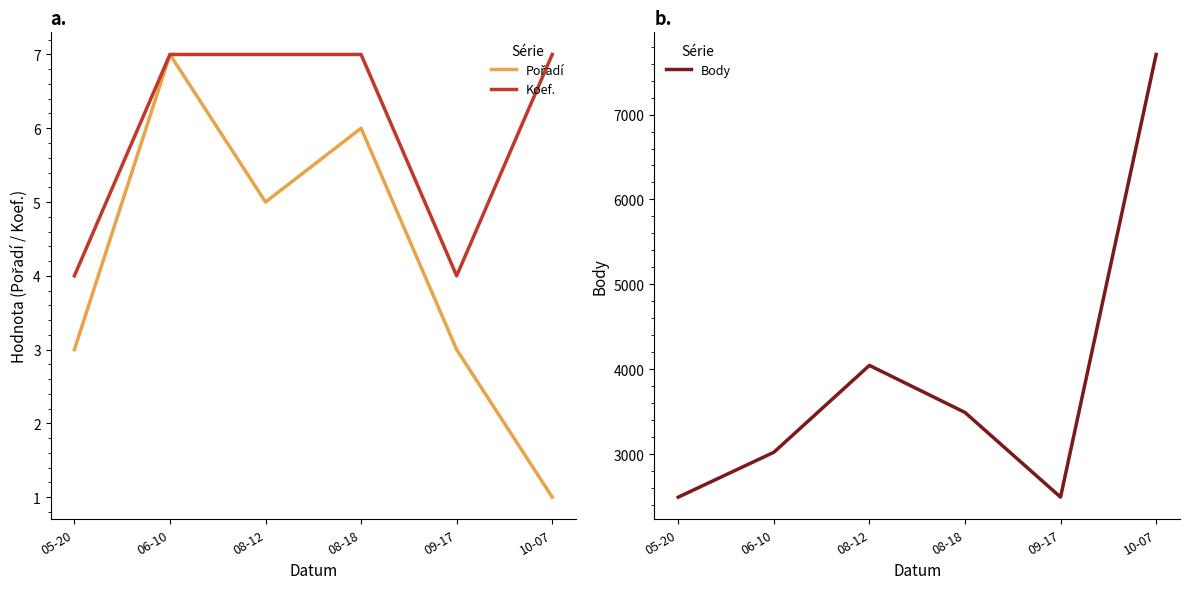

Reading left to right, what are all the values shown in this chart?

Pořadí: 3	7	5	6	3	1
Koef.: 4	7	7	7	4	7
Body: 2496	3024	4047	3493	2496	7707